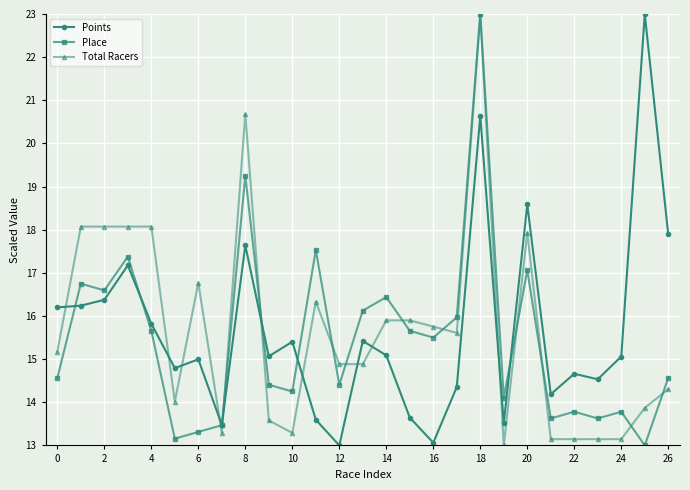

What are all the series names shown in the legend?

Points, Place, Total Racers